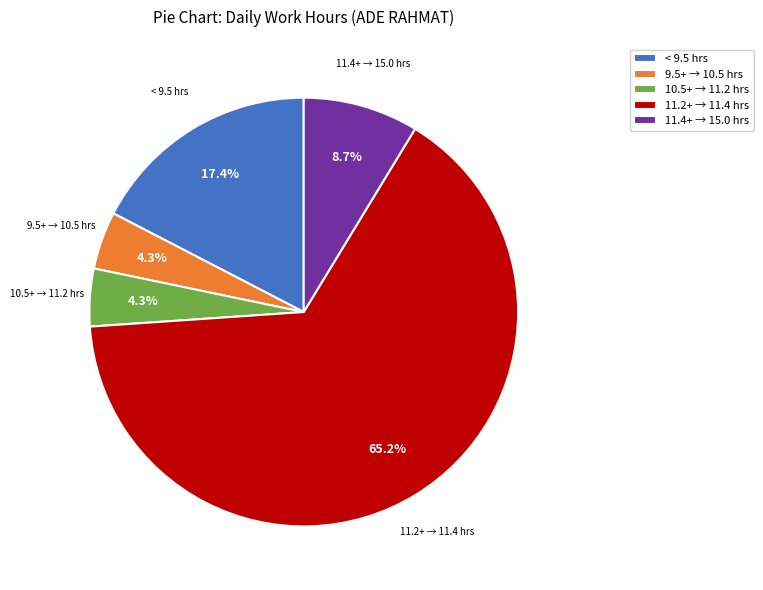

How many slices are in this pie chart?

5